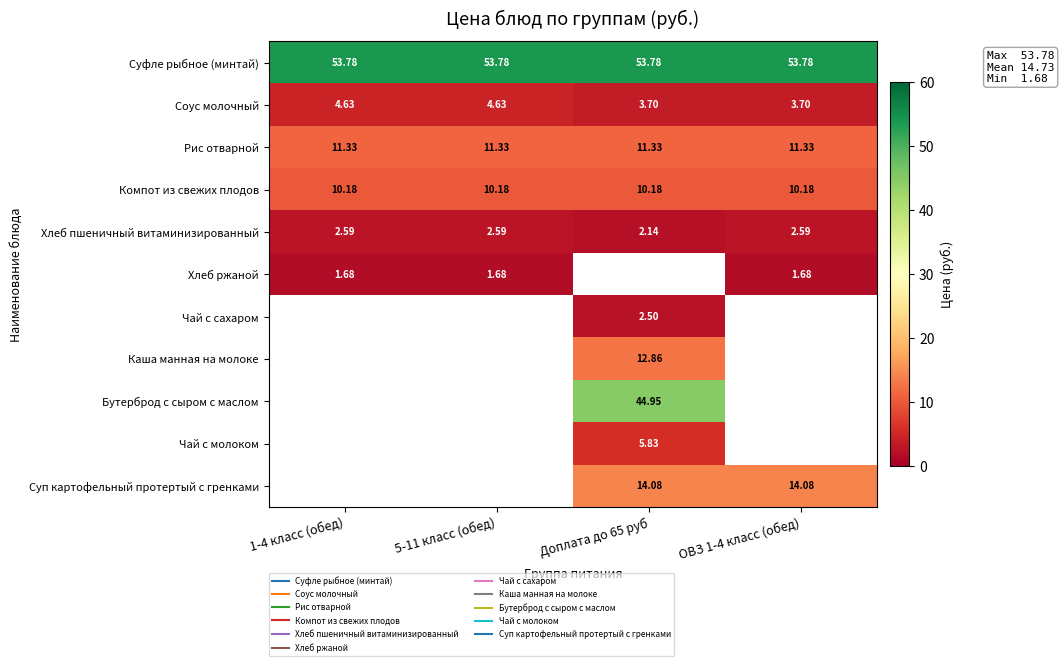

How many categories are shown in the chart?

4